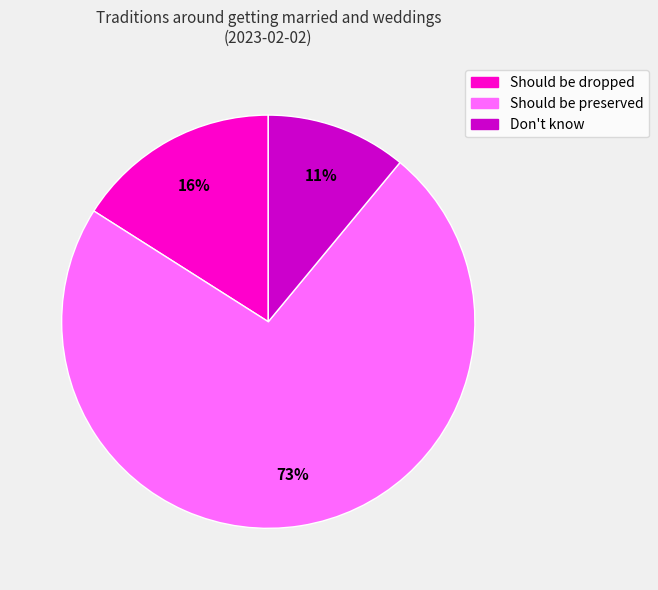

Does any single category account for the majority?

Yes